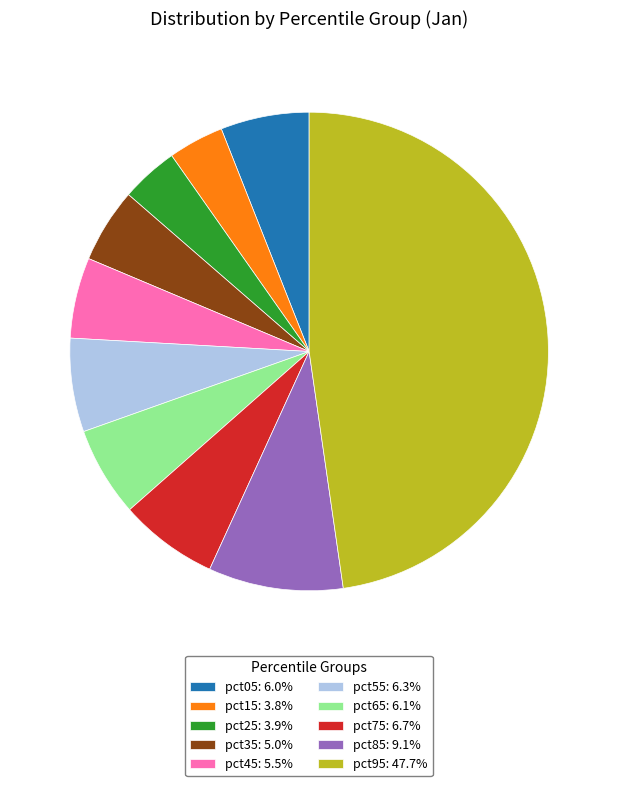

Is pct35 the majority of the pie?

No